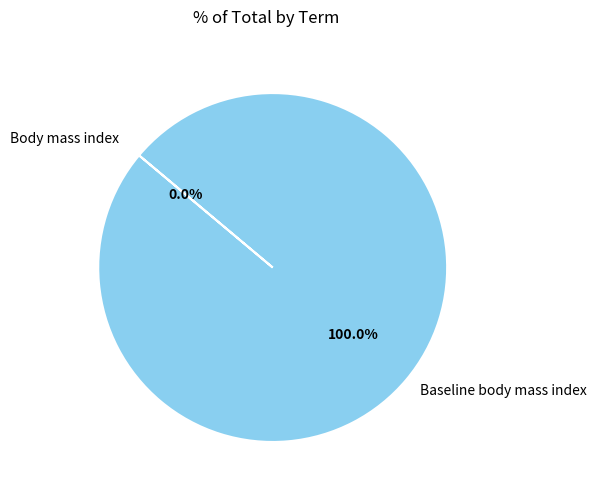

Does Baseline body mass index account for over 50% of the chart?

Yes